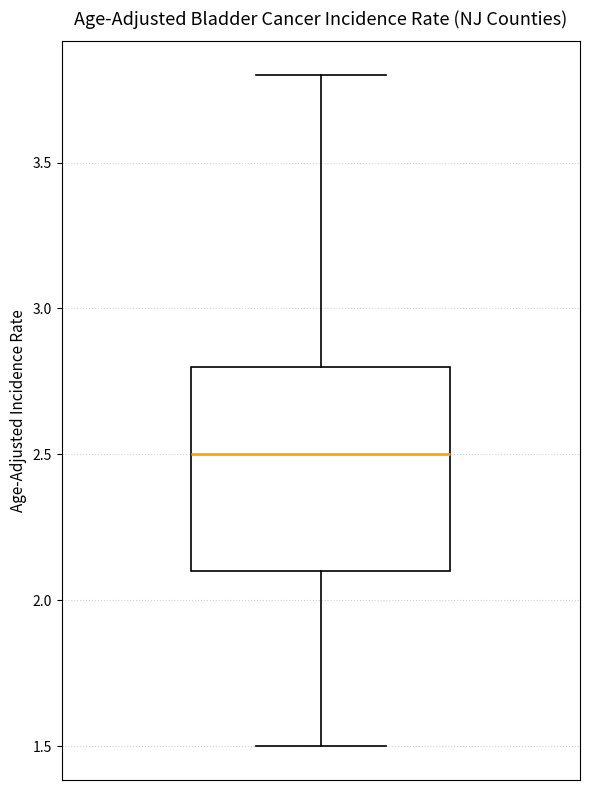

Transcribe this box plot: give where the median line is, the range the box spans, and where the two whiskers end, as read against the y-axis. The values are not printed on the chart, so give them approximately, as read against the axis.

median 2.5, box 2.1 to 2.8, whiskers 1.5 to 3.8